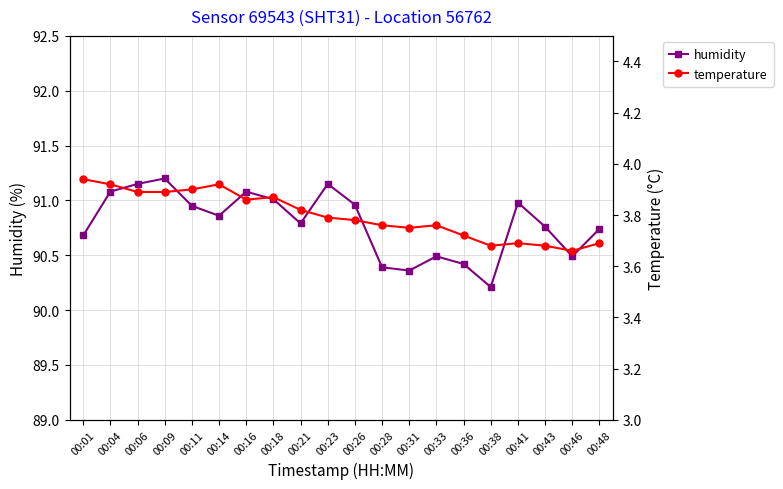

At which label is humidity closest to 90?

00:38